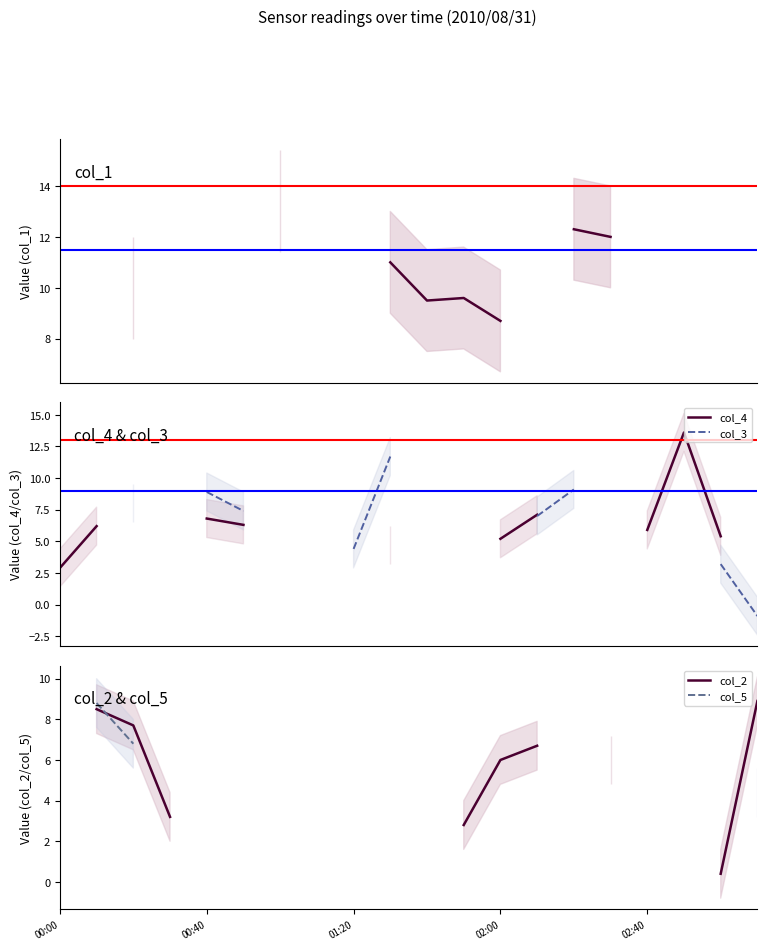

Between which two adjacent categories do col_4 and col_2 first intersect?

12 and 13